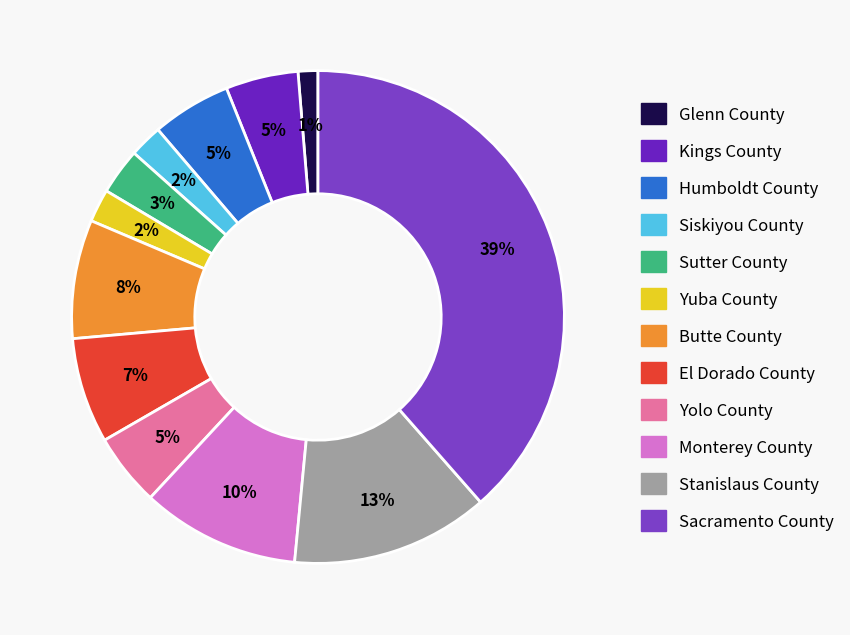

True or false: Yolo County accounts for 5% of the total.

True